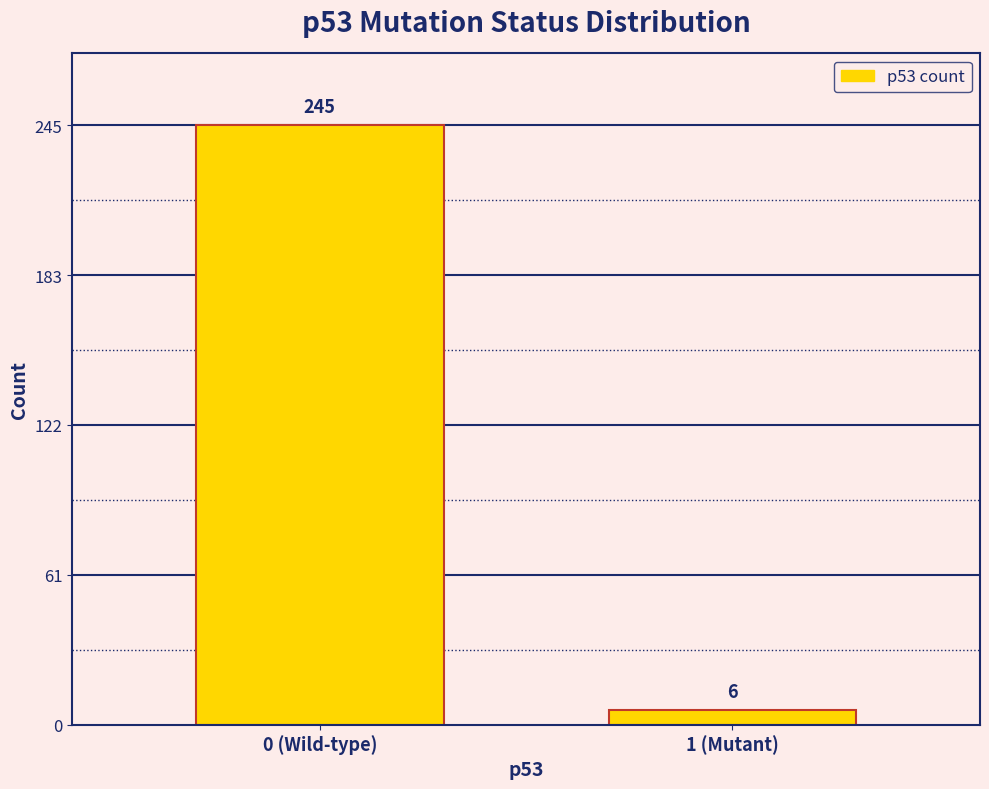

Reading left to right, transcribe all the data shown in this chart.

245	6